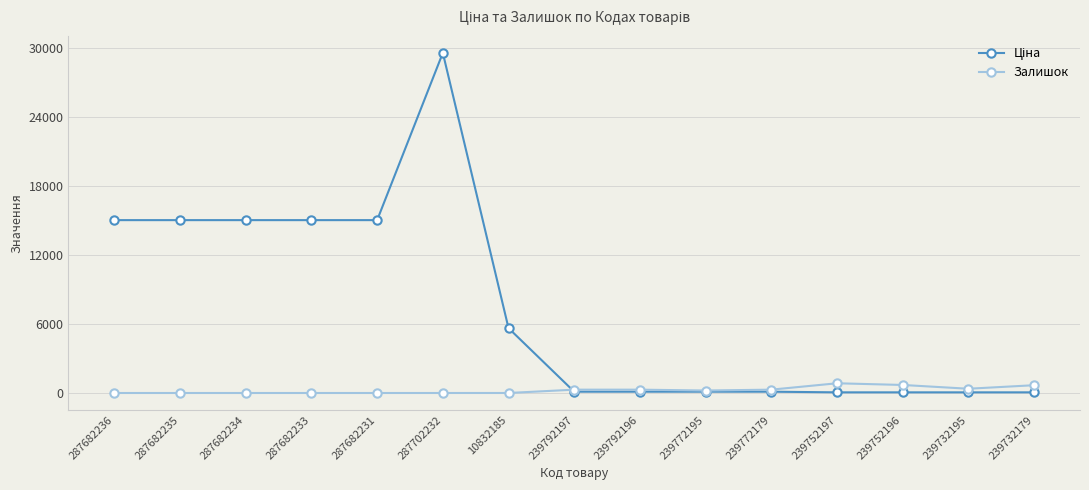

True or false: Залишок has a value of 0.0 at 287682233.

True